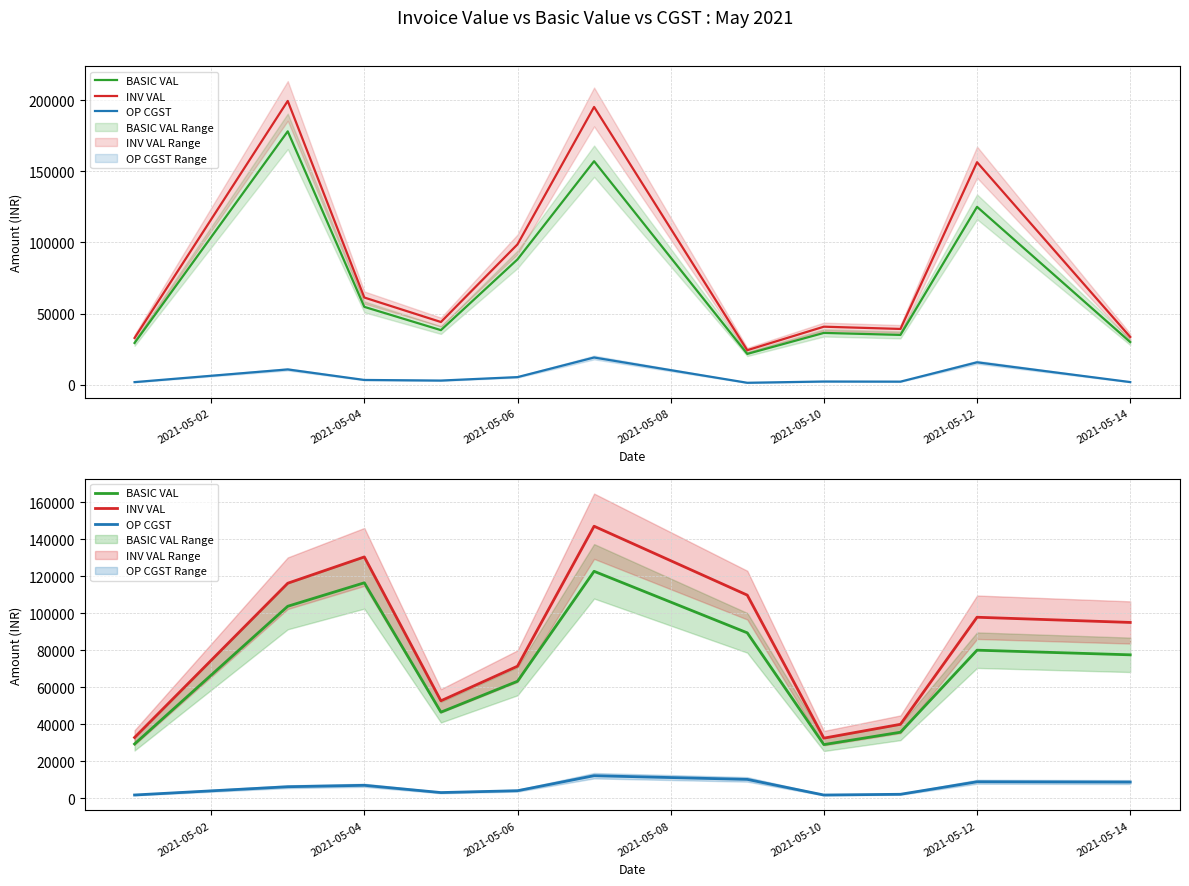

Which series has the largest range (max minus min)?

INV VAL